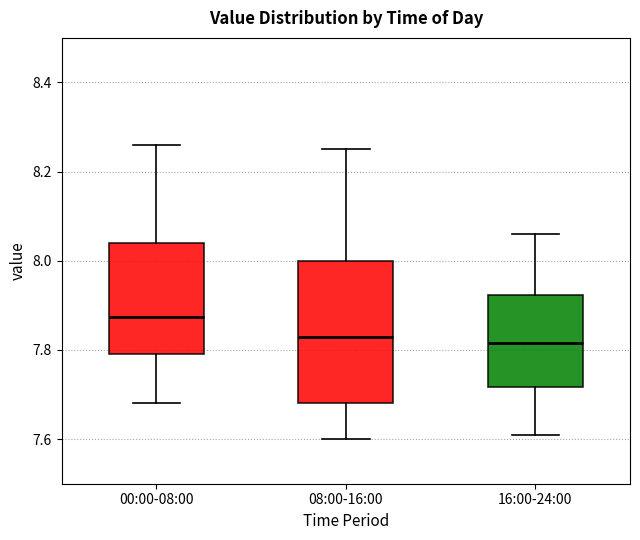

Which box has the highest median line?

00:00-08:00